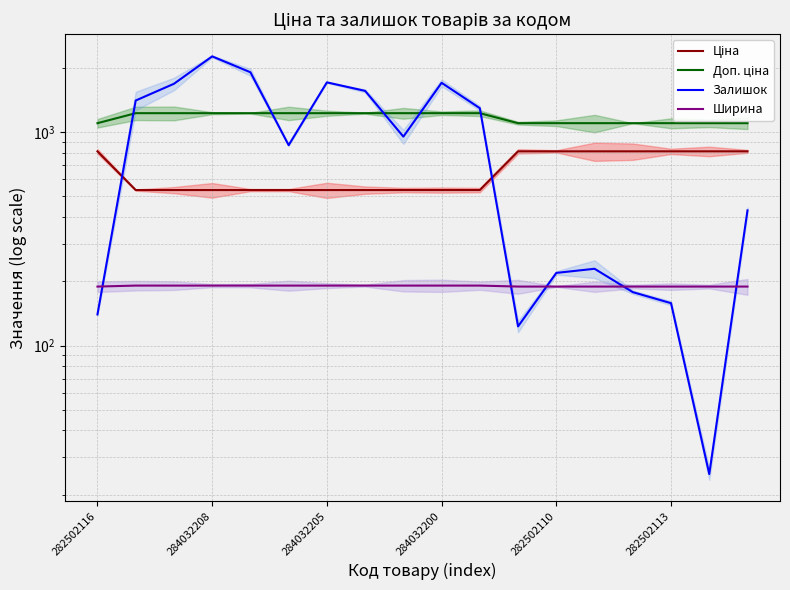

At how many categories does at least one series exceed 432?

18